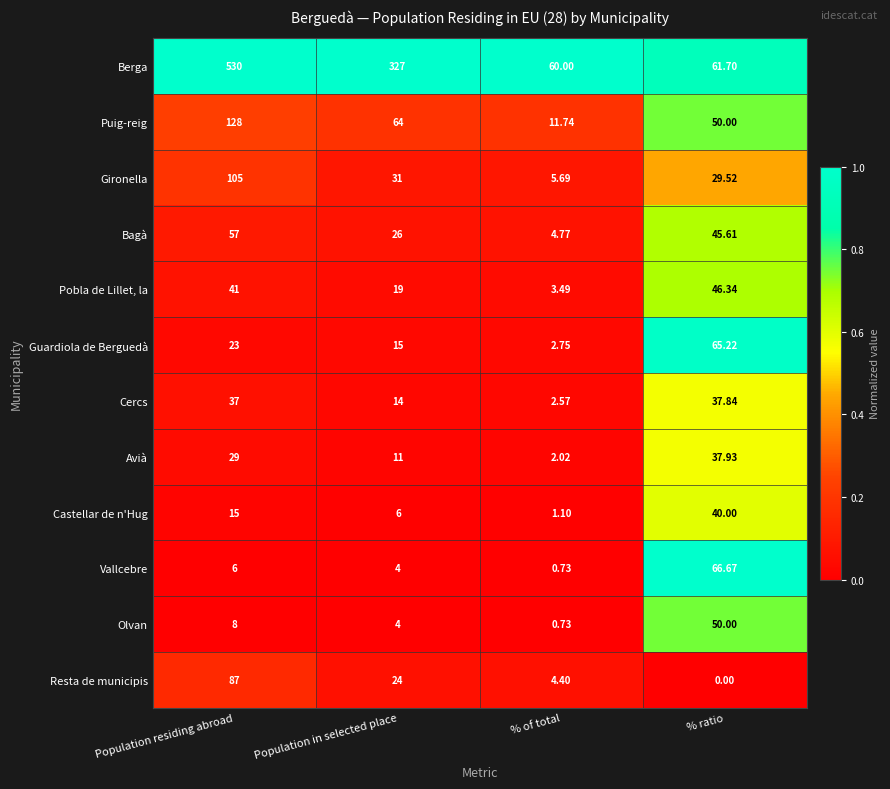

Which category has the highest value across all series?

Population residing abroad